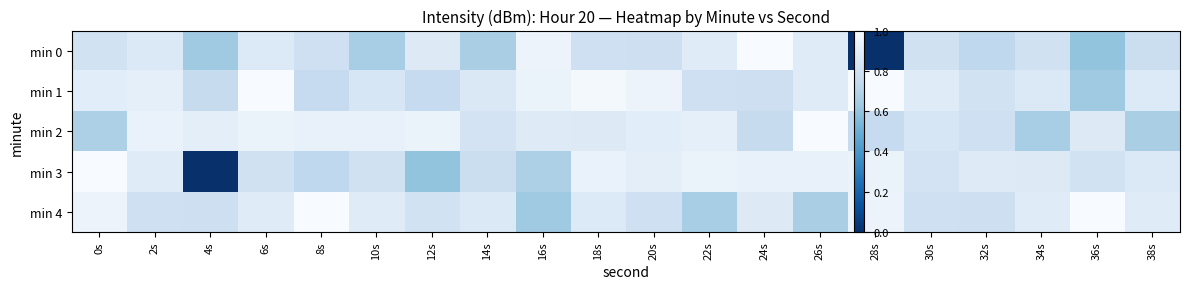

Which series changed the most between 18s and 36s?

min 1